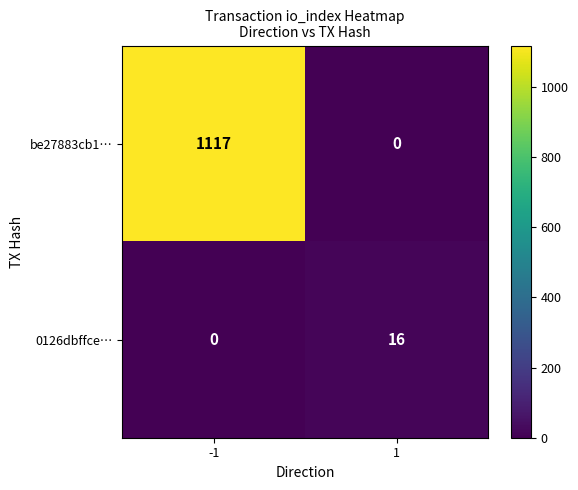

Is the value of 0126dbffce… at -1 greater than the value of be27883cb1… at -1?

No